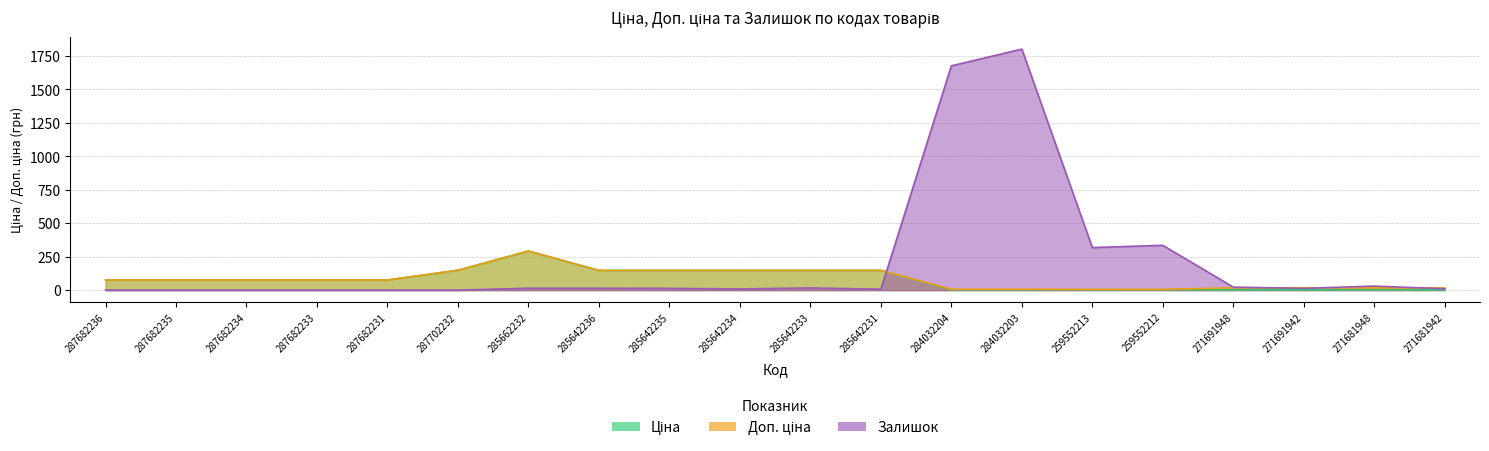

Reading left to right, what are all the values shown in this chart?

Ціна: 75.6	75.6	75.6	75.6	75.6	148.7	292.1	147.5	147.5	147.5	147.5	147.5	2.7	2.7	3.5	3.5	2.2	2.2	2.1	2.1
Доп. ціна: 75.6	75.6	75.6	75.6	75.6	148.7	292.1	147.5	147.5	147.5	147.5	147.5	6.2	6.2	5.1	5.1	17.7	17.7	16.7	16.7
Залишок: 0.0	0.0	0.0	0.0	0.0	0.0	14.0	14.0	13.0	9.0	16.0	7.0	1677.0	1802.0	318.0	335.0	22.0	13.0	30.0	10.0